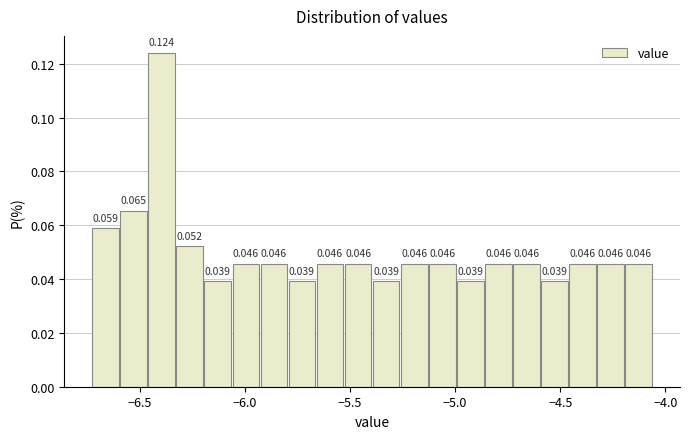

Around what value on the x-axis is the tallest bar? Give the approximate position of its centre, as read against the axis.

-6.40